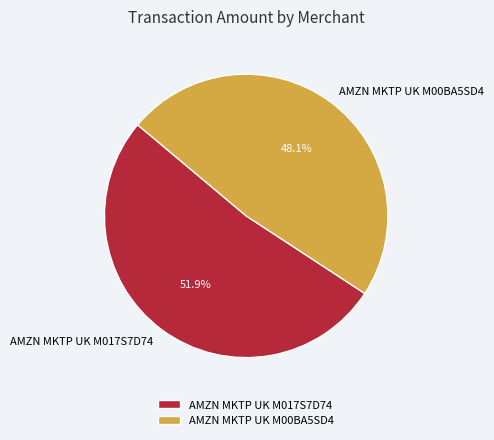

To the nearest percent, what is the combined percentage of AMZN MKTP UK M00BA5SD4 and AMZN MKTP UK M017S7D74?

100%